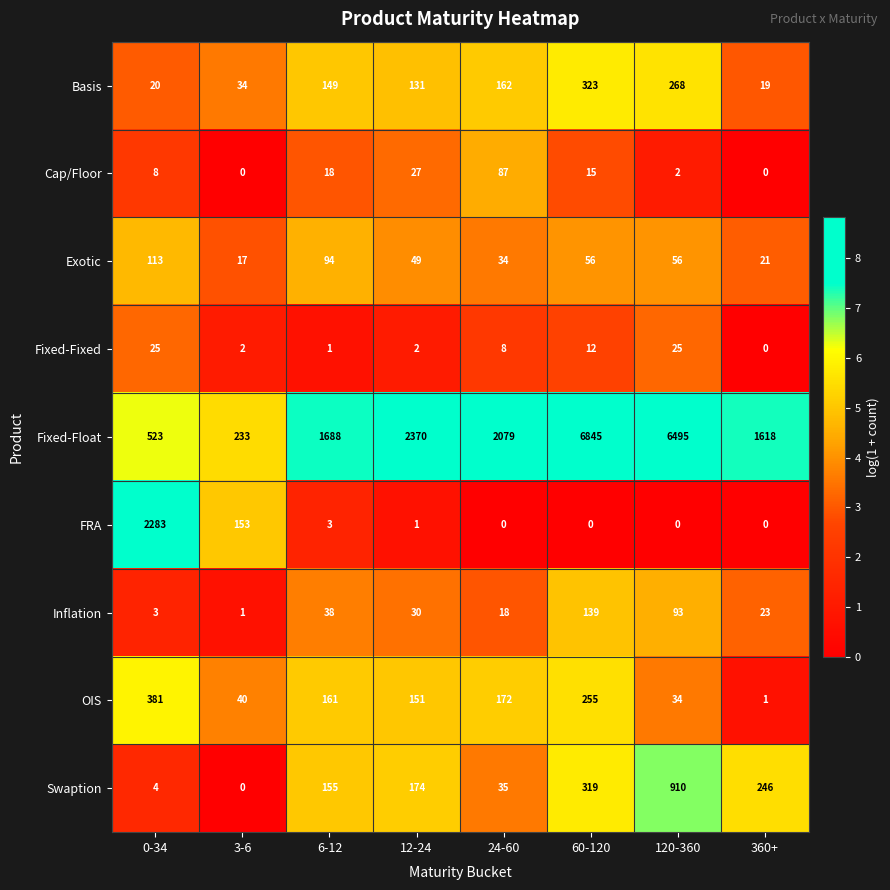

What is the total value across all series at 120-360?

7883